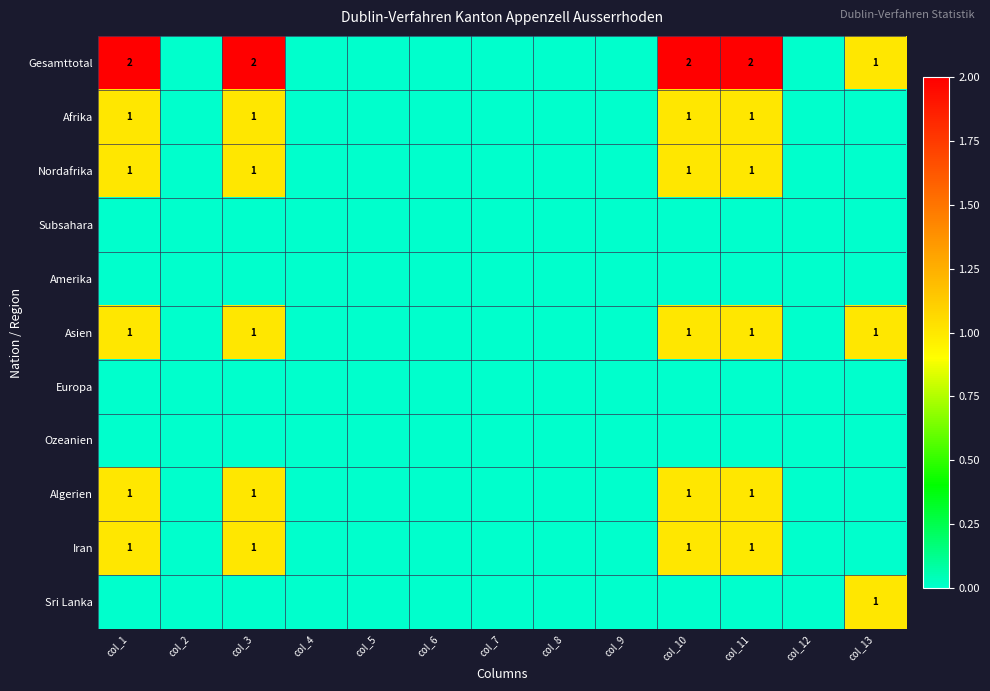

Count the Algerien values in the range 0 to 1.

13